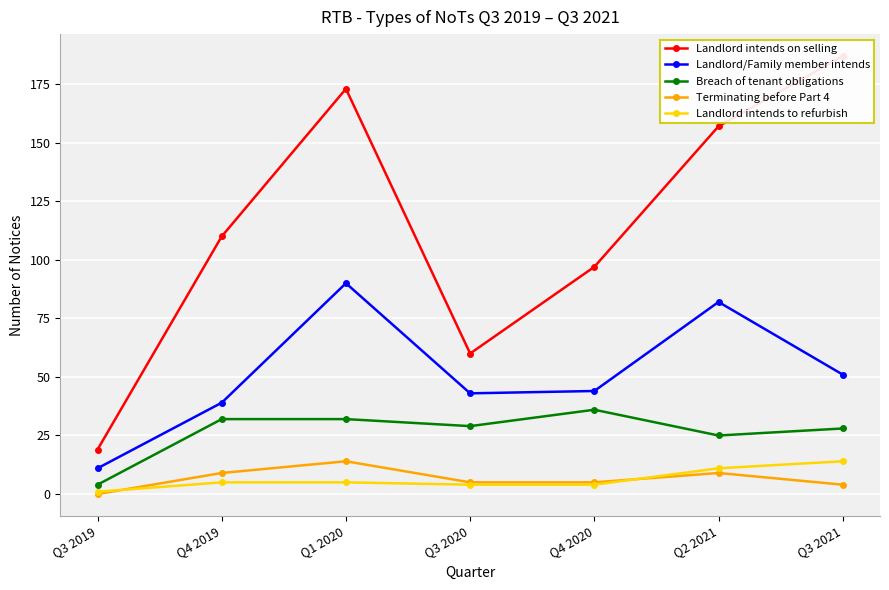

True or false: Landlord intends to refurbish and Landlord intends on selling cross at least once.

False